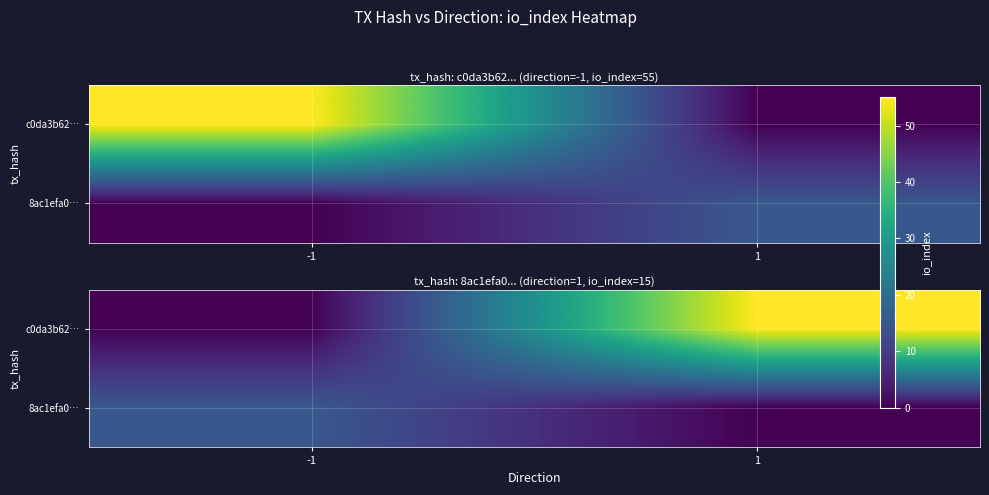

What value does the 8ac1efa0… series have at -1, to the nearest 10?

20